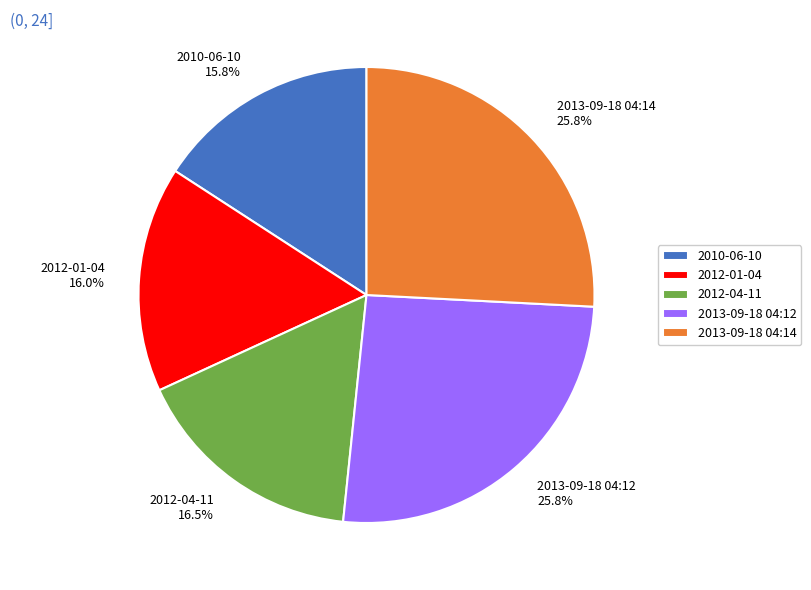

True or false: 2010-06-10 accounts for 31% of the total.

False